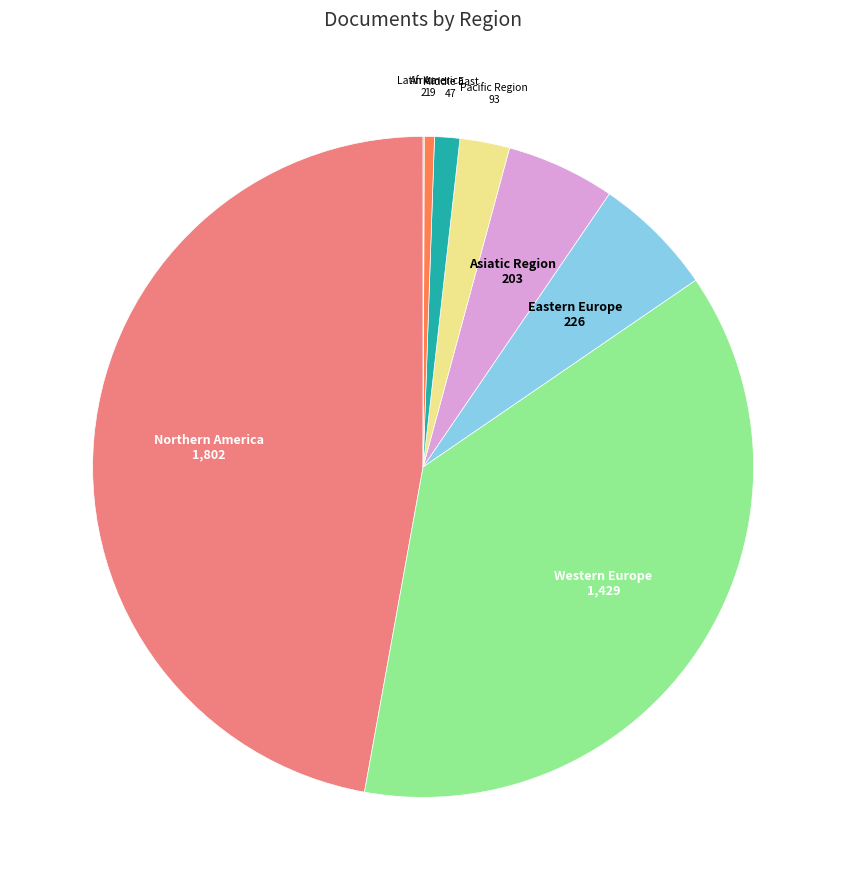

Is there a majority slice in this chart?

No